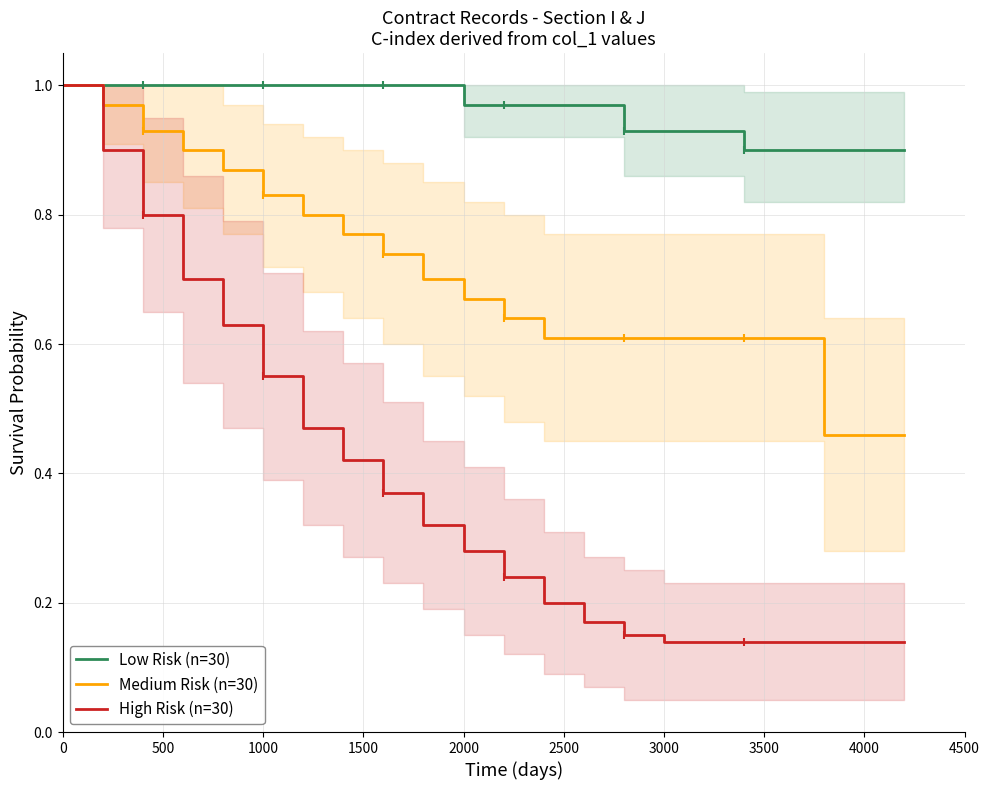

List the series in order of their overall mean, highest first.

Low Risk (n=30), Medium Risk (n=30), High Risk (n=30)